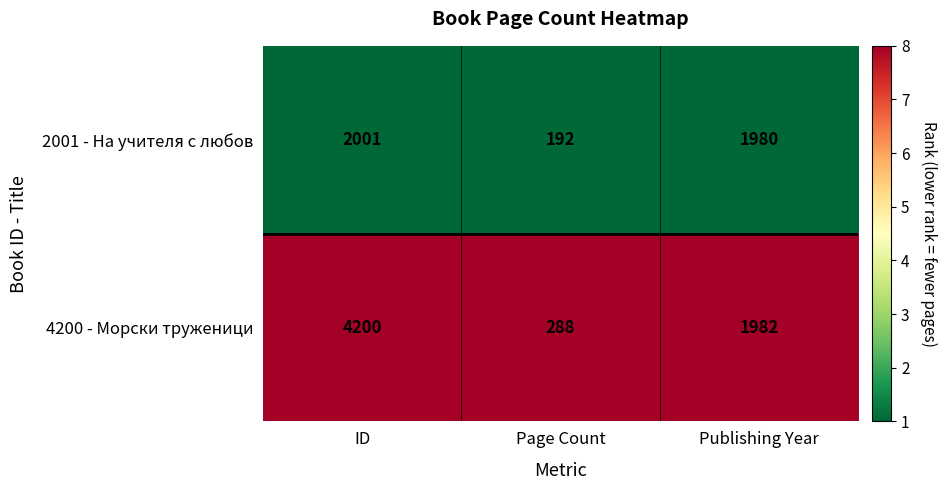

What is the spread (max minus min) of values at ID?

2199